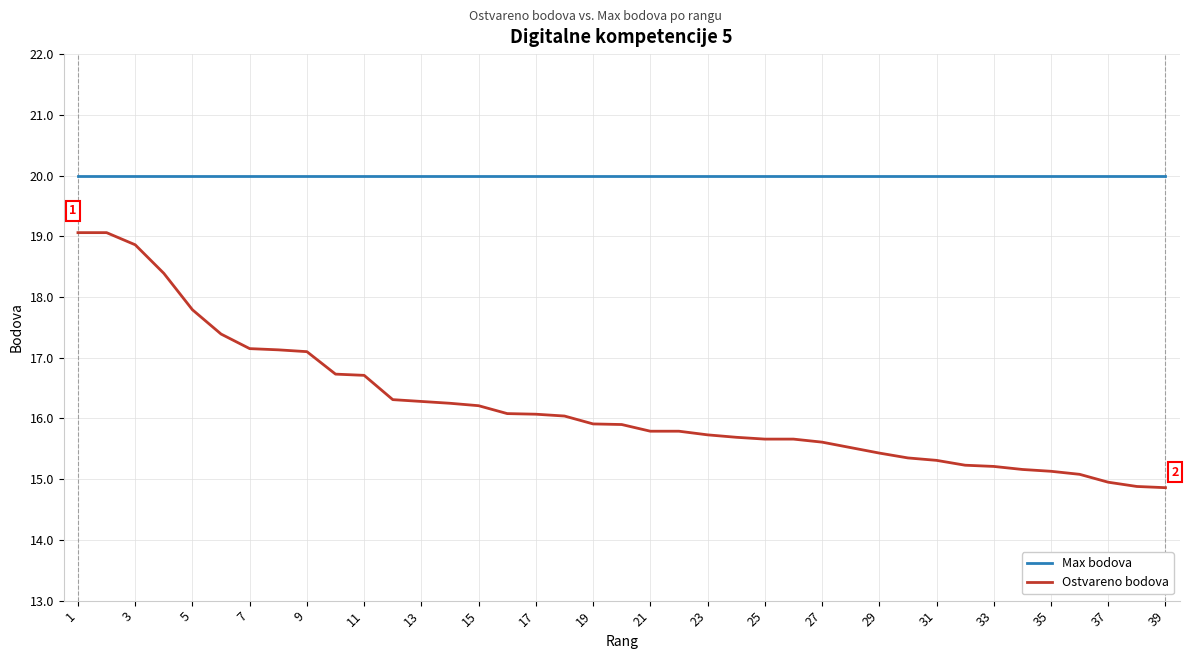

True or false: Ostvareno bodova and Max bodova cross at least once.

False